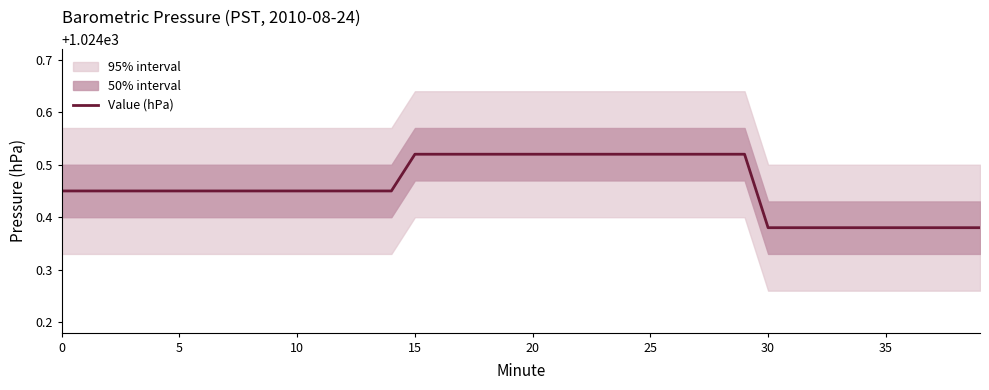

True or false: the data shows 505.1 at 32.

False